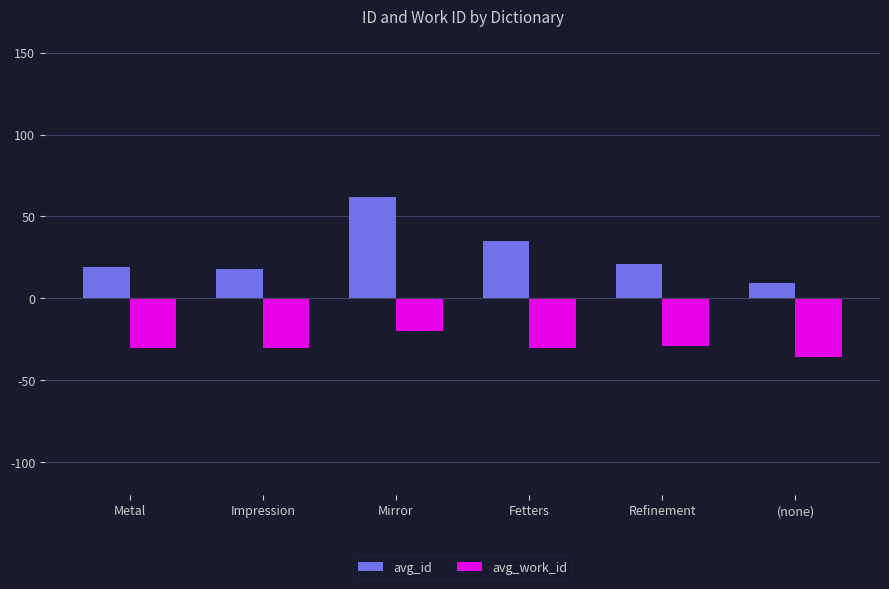

What is the sum of all avg_work_id values?

-176.7